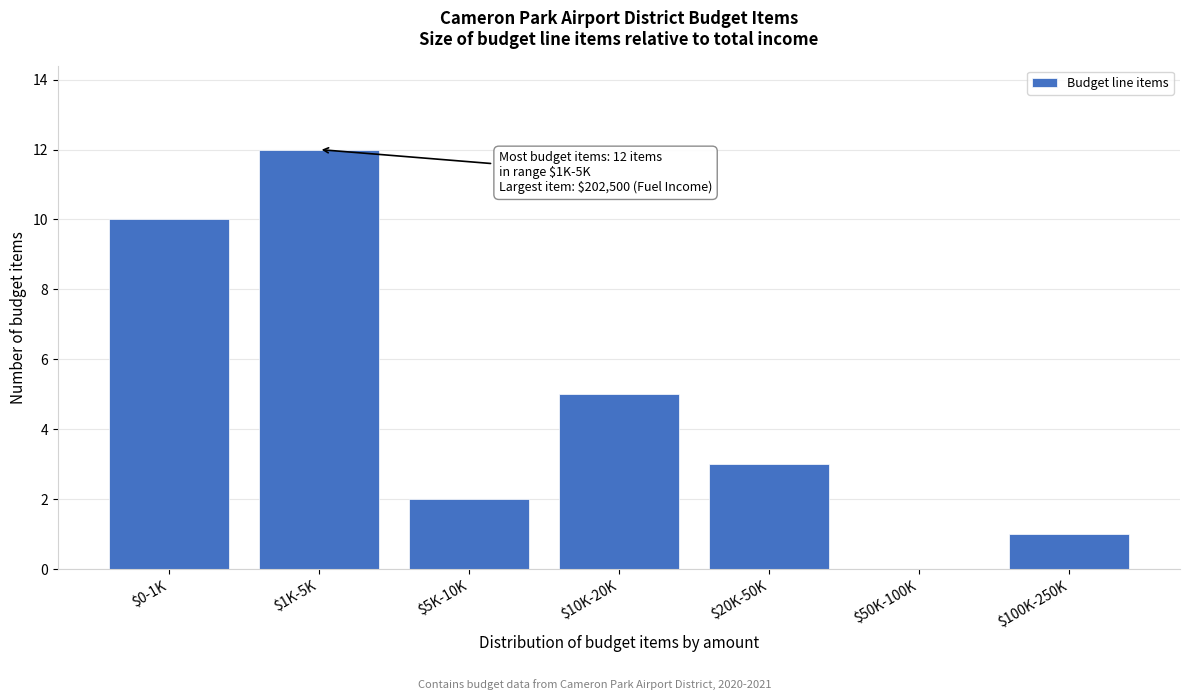

At which label is the value closest to 6?

$10K-20K